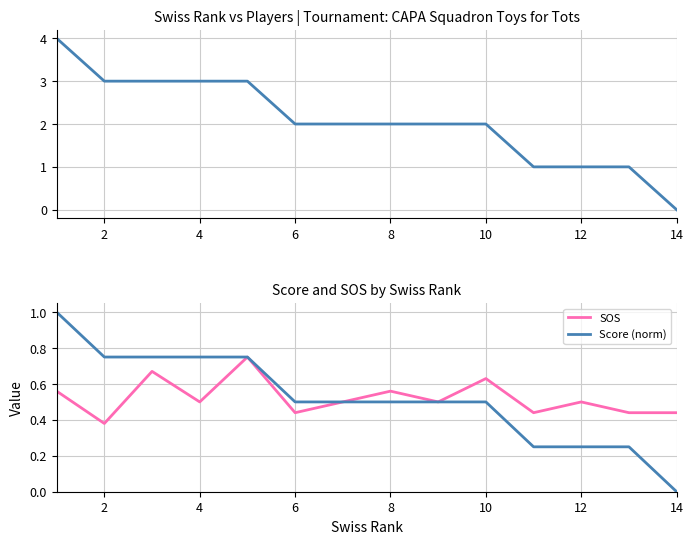

How many values in Score (norm) are above zero?

13